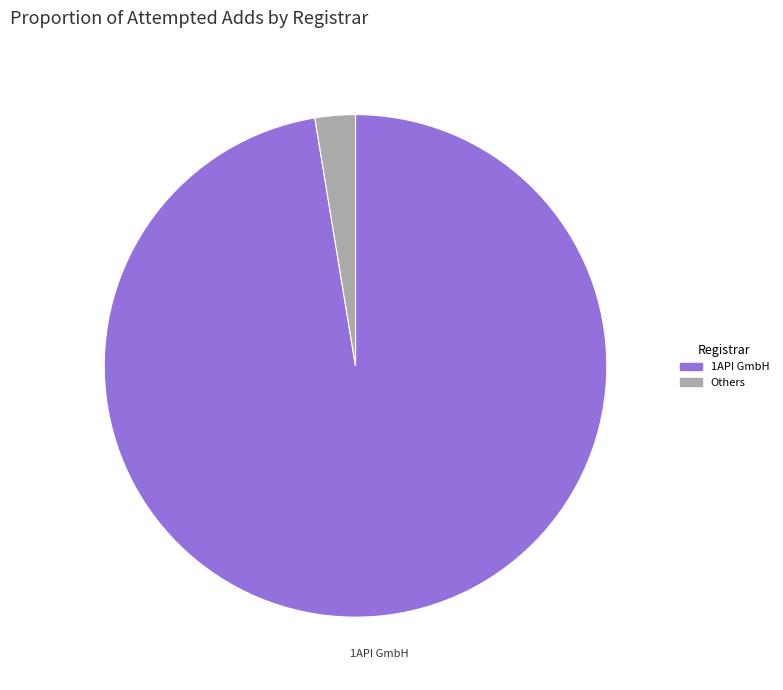

True or false: 1API GmbH accounts for 97% of the total.

True